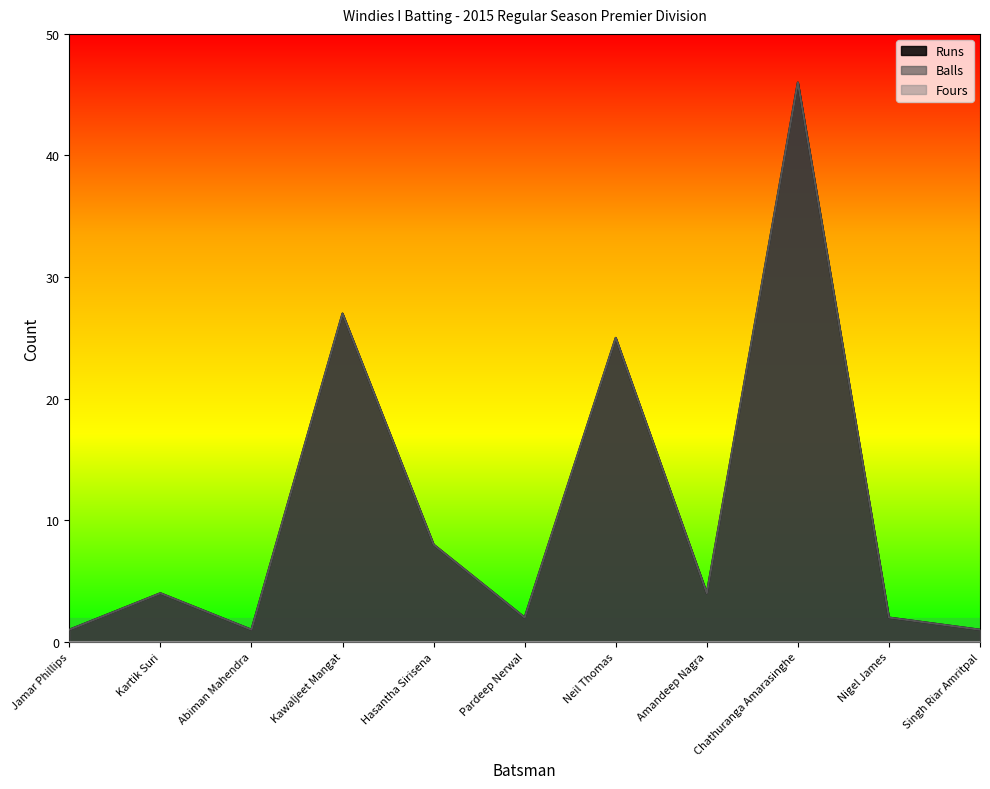

True or false: Balls and Runs cross at least once.

False